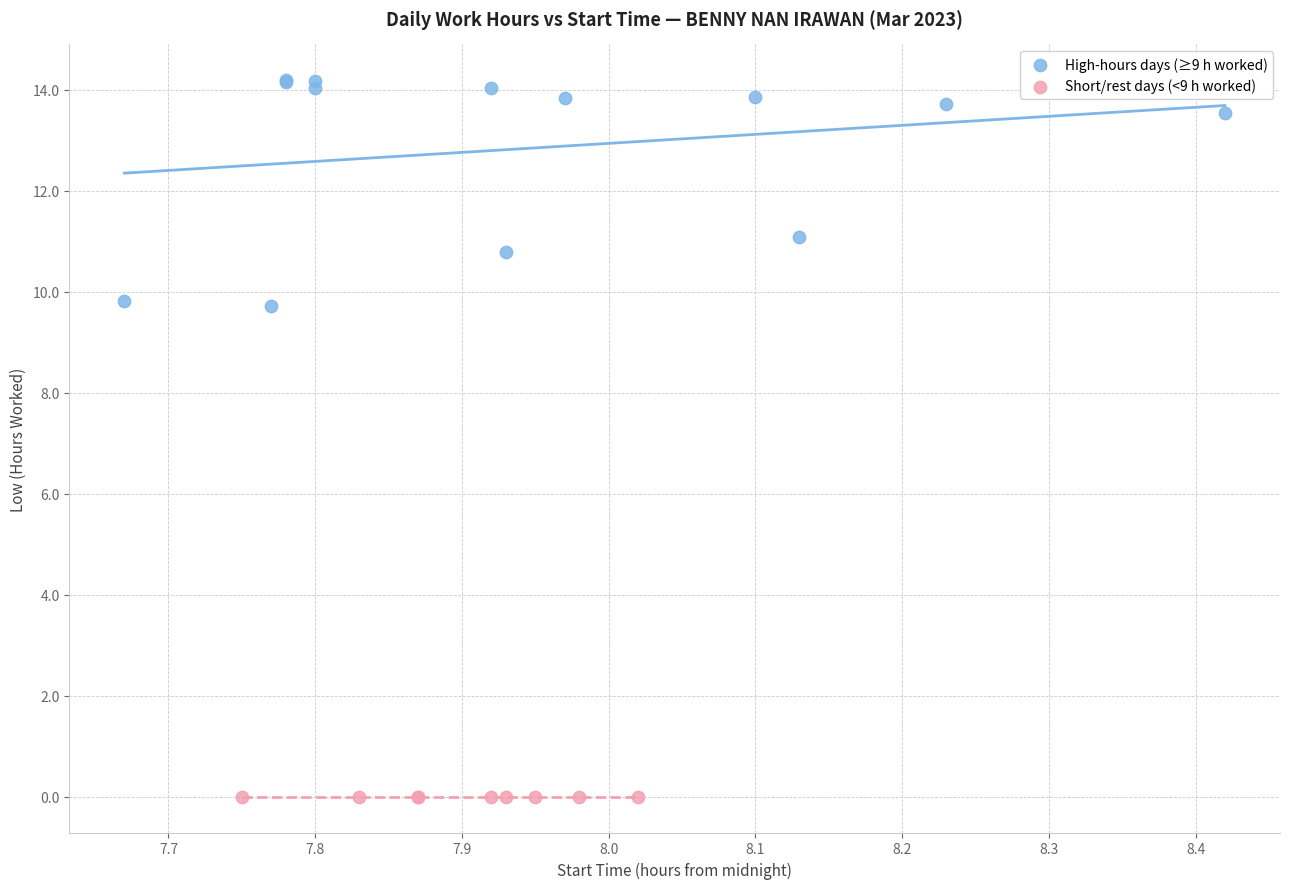

Which series reaches the maximum Y coordinate?

High-hours days (≥9 h worked)